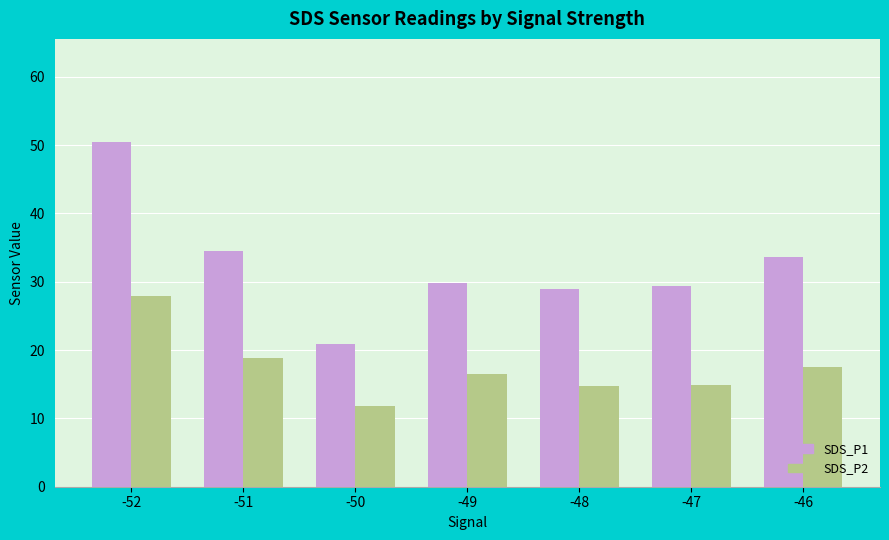

Which series has the widest spread of values?

SDS_P1